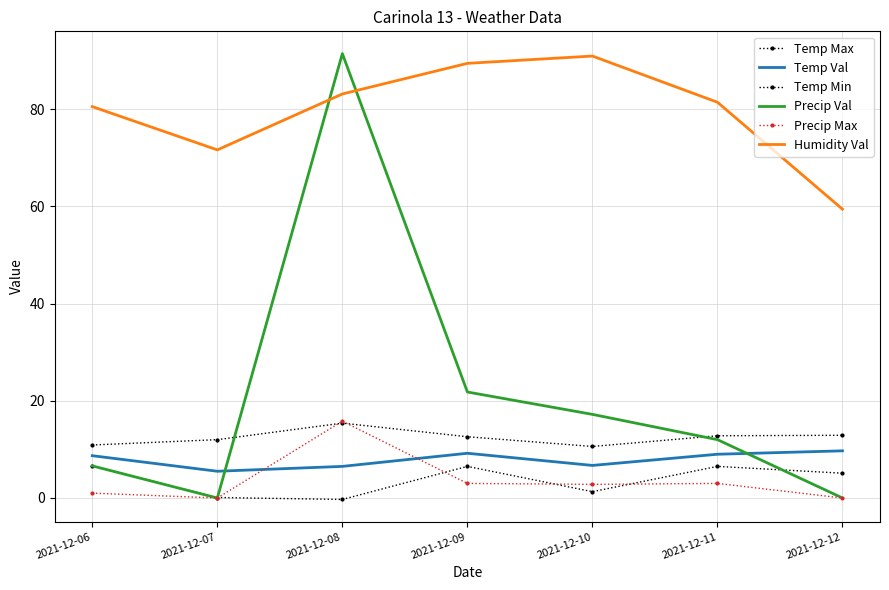

What is the sum of all Precip Val values?

149.0